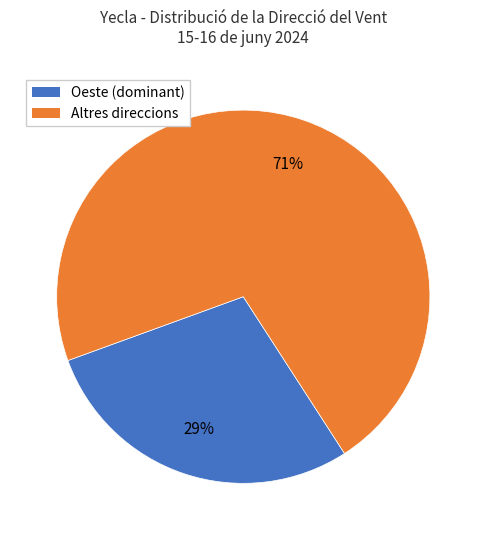

To the nearest percent, what is the average slice percentage?

50%